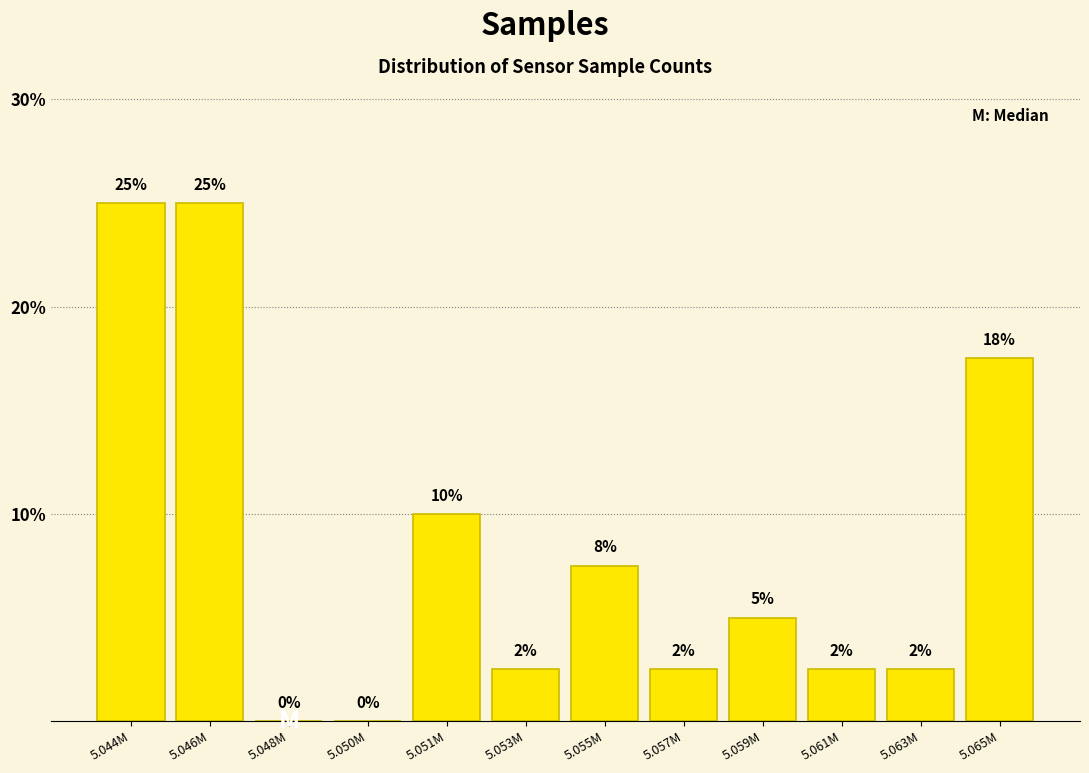

Between 5.051M and 5.055M, which is larger?

5.051M